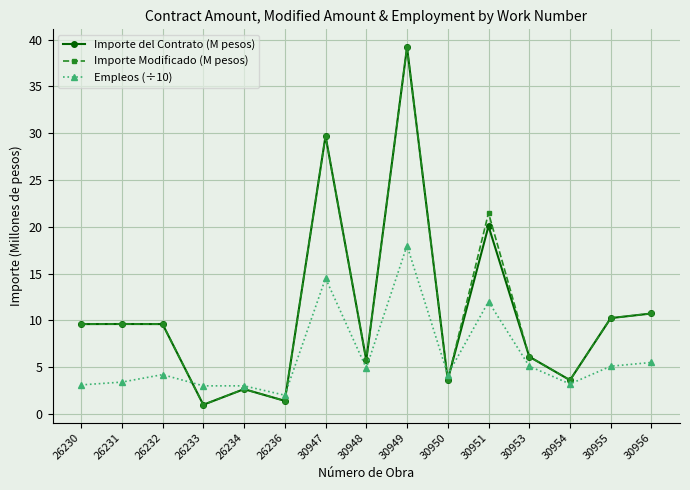

What is the difference between the second highest and minimum values in the Importe del Contrato (M pesos) series?

28.7